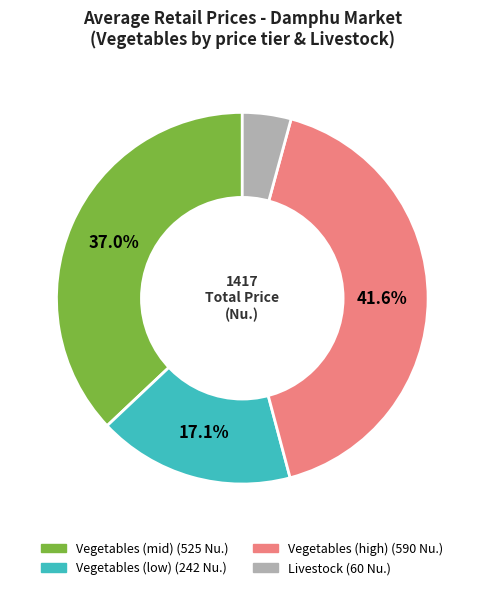

Is there a majority slice in this chart?

No